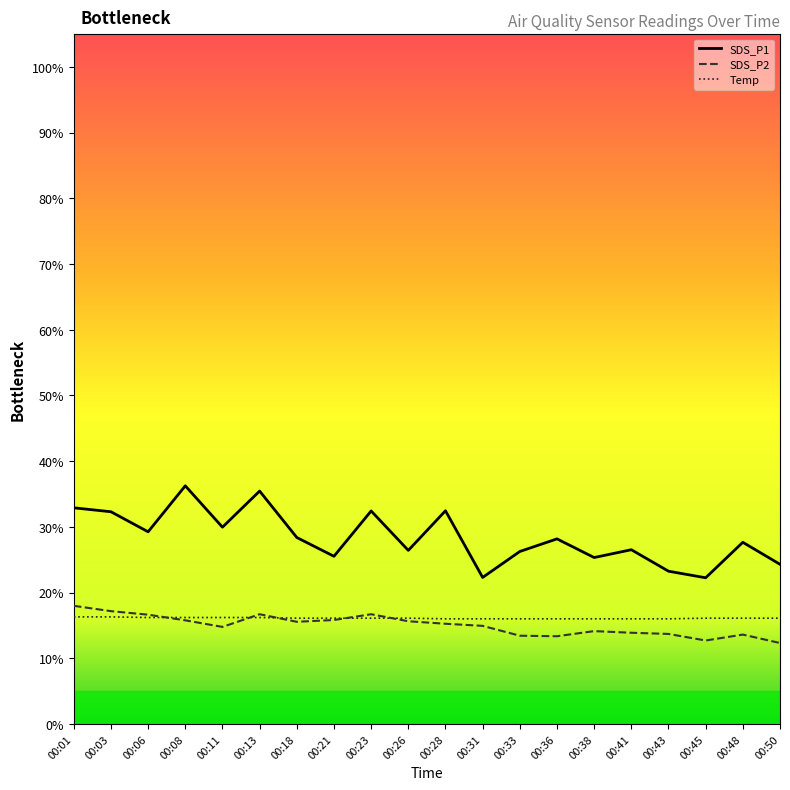

At which category is the sum across all series the highest?

00:13